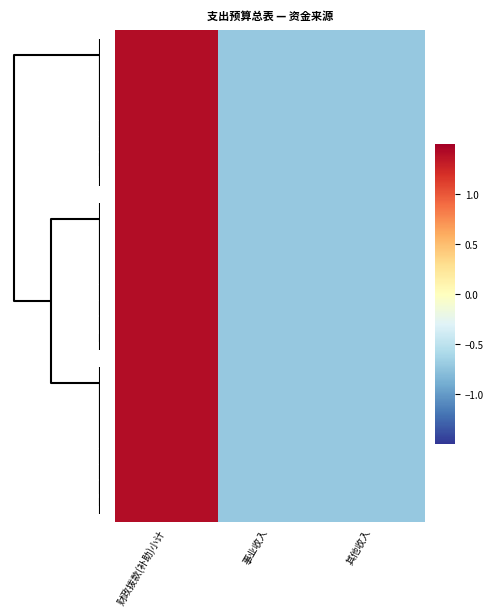

At how many categories does at least one series exceed 0?

1